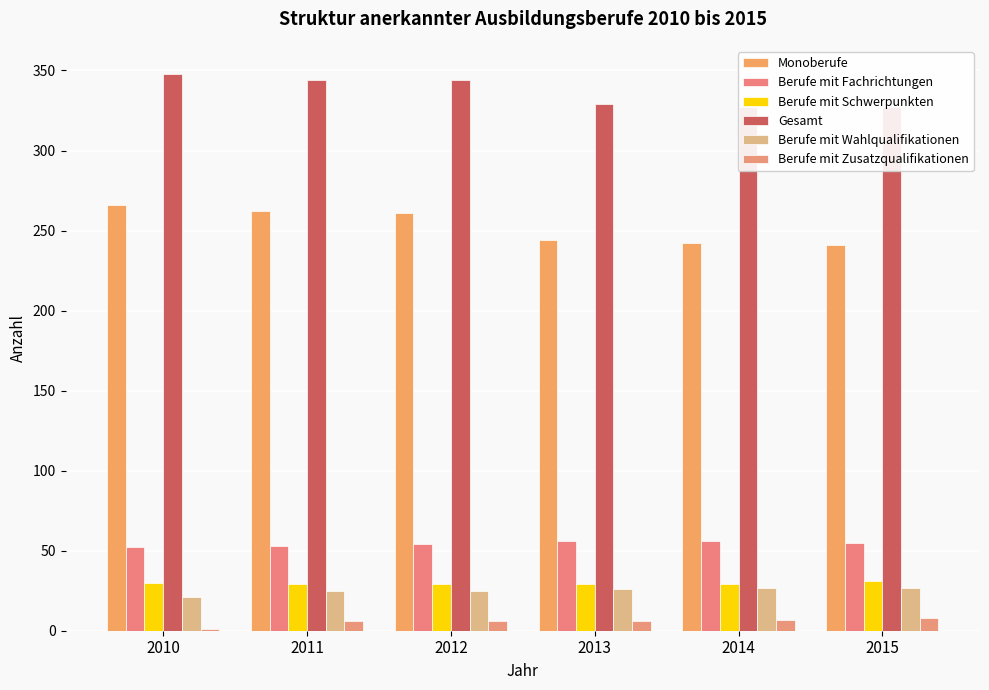

How many values in the Berufe mit Zusatzqualifikationen series are below 6?

1